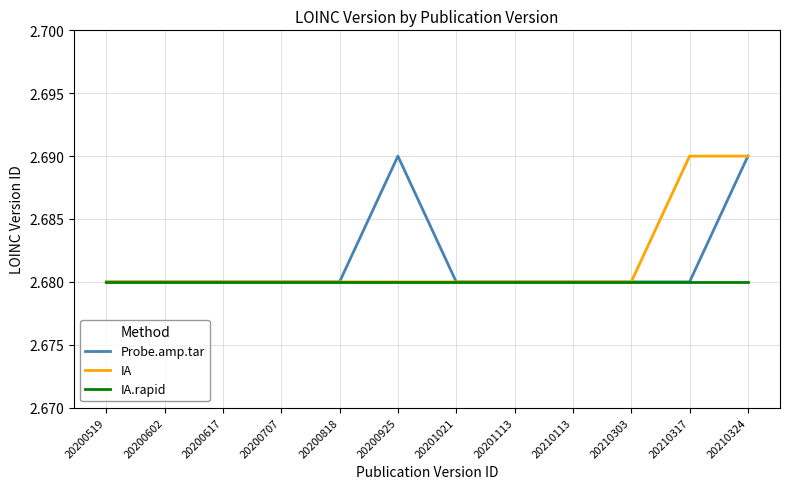

What is the sum of all IA values?

32.2